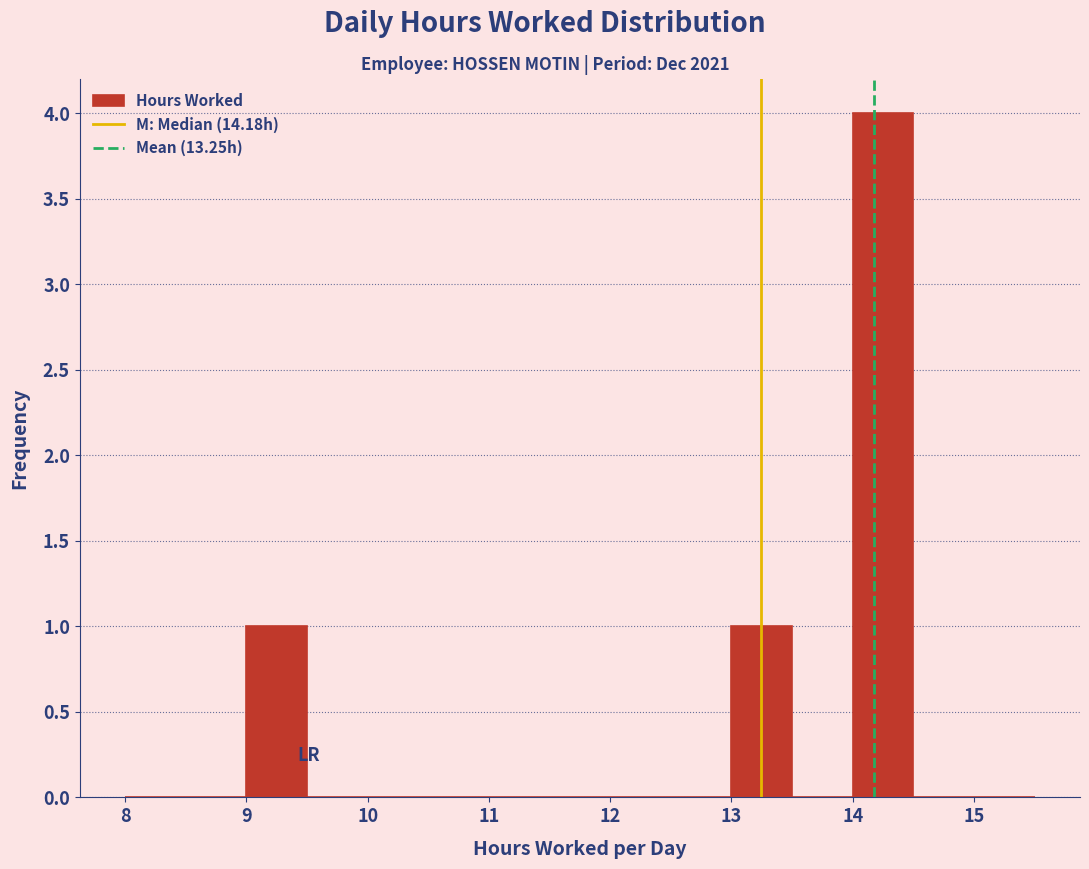

Reading left to right, list every bar in this chart as the range it spans on the x-axis followed by its height. The values are not printed on the chart, so give them approximately, as read against the axis.

8.0 to 8.5: 0
8.5 to 9.0: 0
9.0 to 9.5: 1
9.5 to 10.0: 0
10.0 to 10.5: 0
10.5 to 11.0: 0
11.0 to 11.5: 0
11.5 to 12.0: 0
12.0 to 12.5: 0
12.5 to 13.0: 0
13.0 to 13.5: 1
13.5 to 14.0: 0
14.0 to 14.5: 4
14.5 to 15.0: 0
15.0 to 15.5: 0